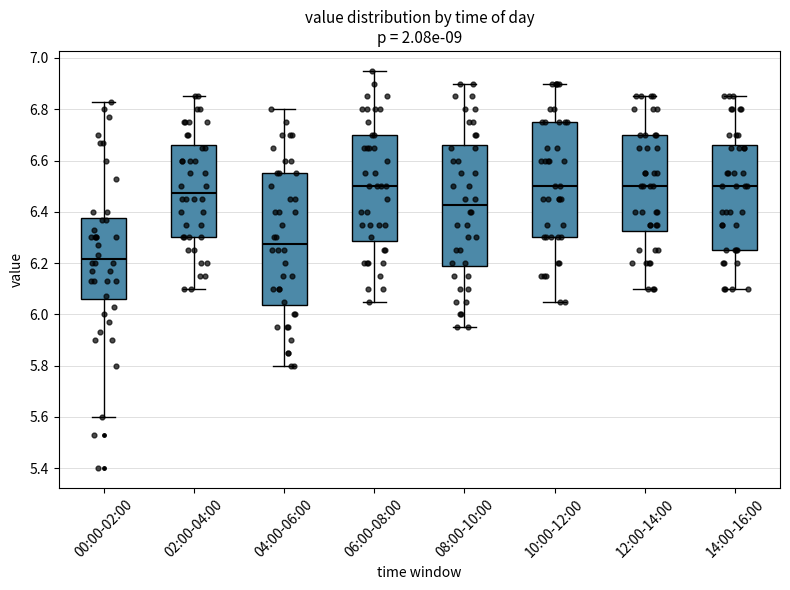

Where is the lower edge of the box for 06:00-08:00 on the y-axis? The values are not printed on the chart, so give them approximately, as read against the axis.

6.28